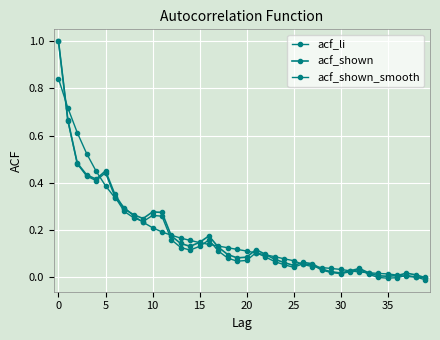

What is the maximum value shown in the chart?

1.0